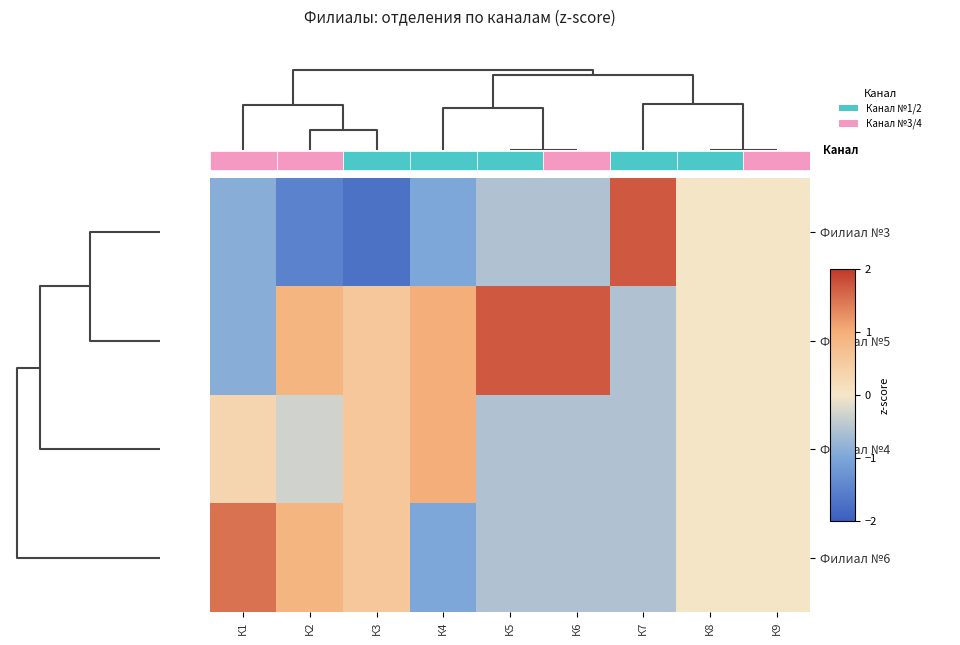

What is the spread (max minus min) of values at К4?

2.0